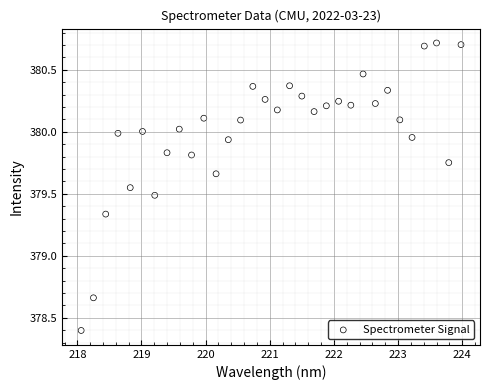

What is the range of Y values (max minus min)?

2.3